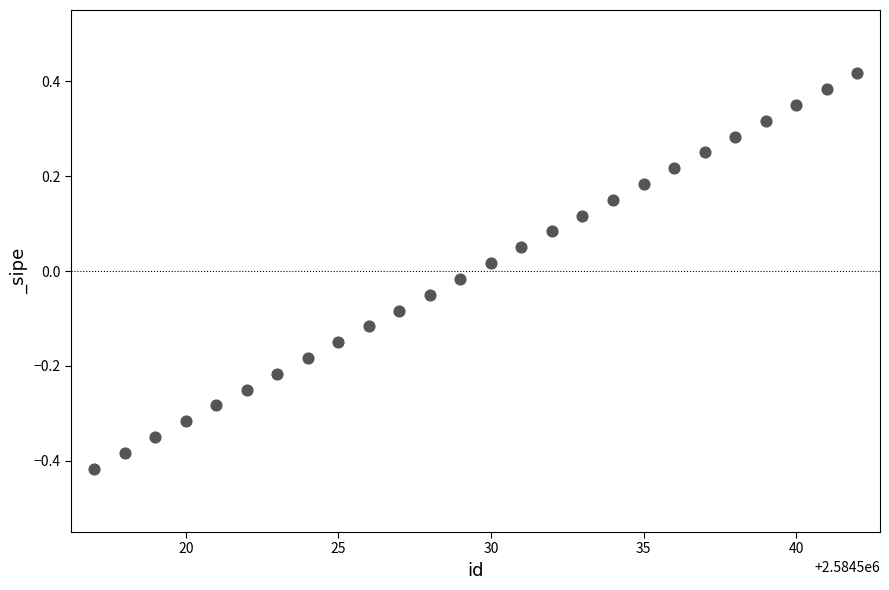

What is the range of Y values (max minus min)?

0.8